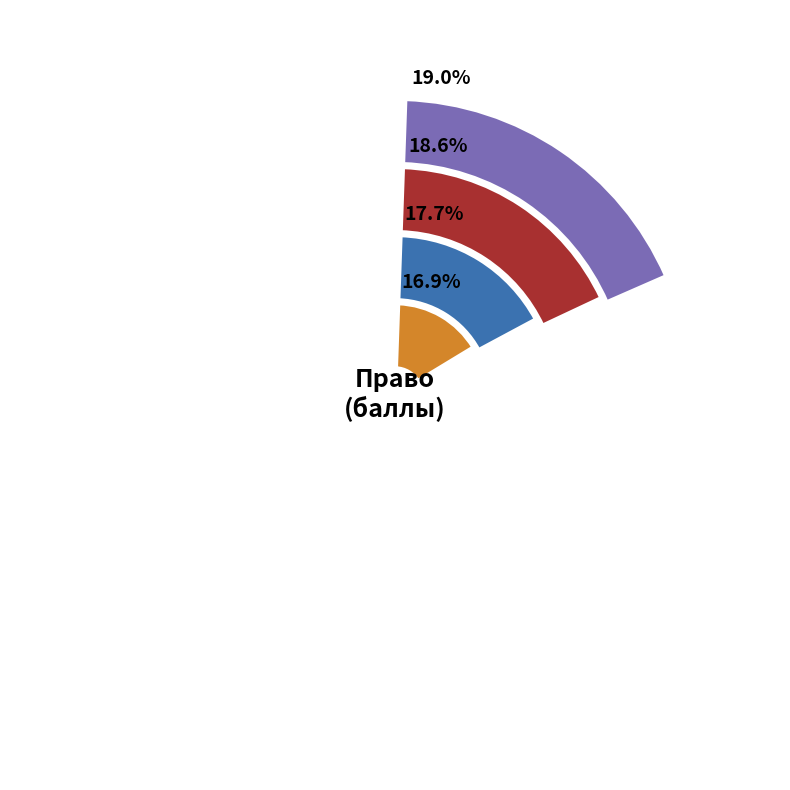

Is there any slice that represents more than half of the pie?

No